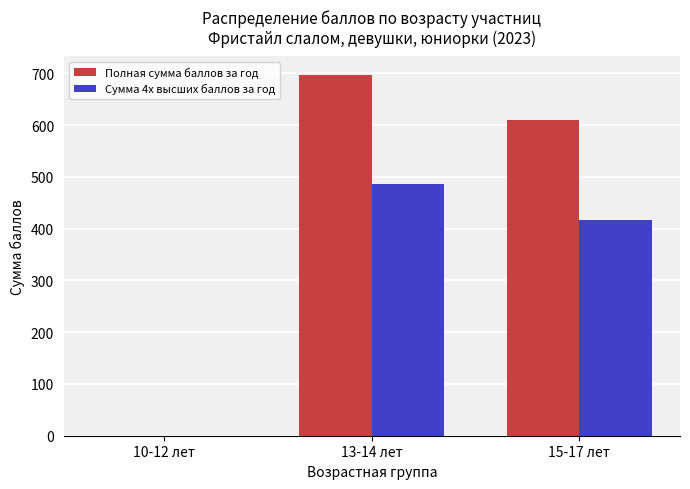

At which category is the sum across all series the highest?

13-14 лет